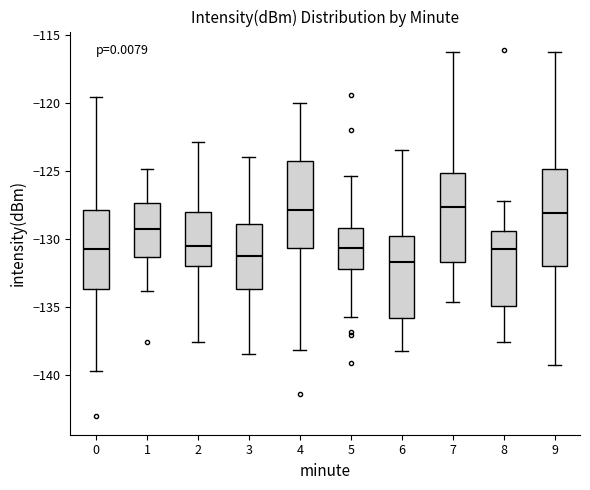

Reading left to right, transcribe this box plot: for each box, give where its median line is, the range the box spans, and where its two whiskers end, as read against the y-axis. The values are not printed on the chart, so give them approximately, as read against the axis.

0: median -131.0, box -133.5 to -128.0, whiskers -139.5 to -119.5
1: median -129.0, box -131.5 to -127.5, whiskers -134.0 to -125.0
2: median -130.5, box -132.0 to -128.0, whiskers -137.5 to -123.0
3: median -131.0, box -133.5 to -129.0, whiskers -138.5 to -124.0
4: median -128.0, box -130.5 to -124.0, whiskers -138.0 to -120.0
5: median -130.5, box -132.0 to -129.0, whiskers -136.0 to -125.5
6: median -131.5, box -136.0 to -130.0, whiskers -138.5 to -123.5
7: median -127.5, box -131.5 to -125.0, whiskers -134.5 to -116.0
8: median -130.5, box -135.0 to -129.5, whiskers -137.5 to -127.0
9: median -128.0, box -132.0 to -125.0, whiskers -139.0 to -116.0